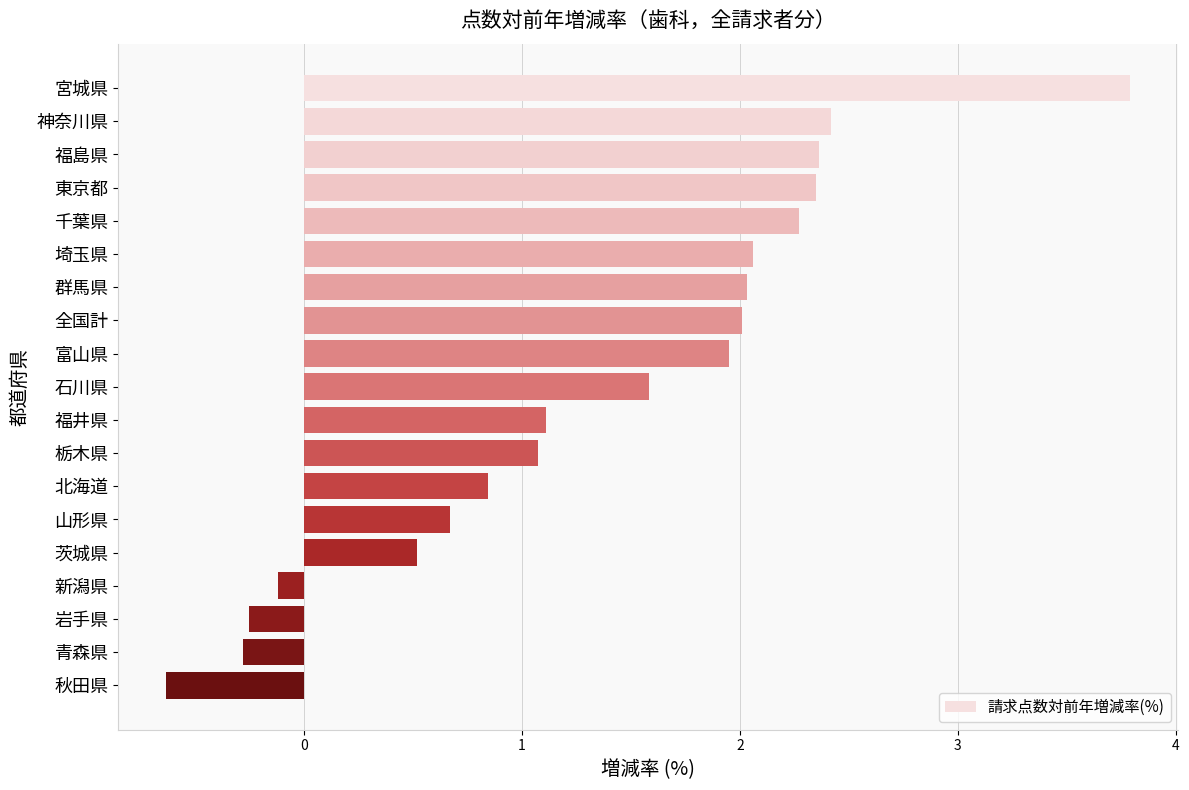

How many bars are there in total?

19